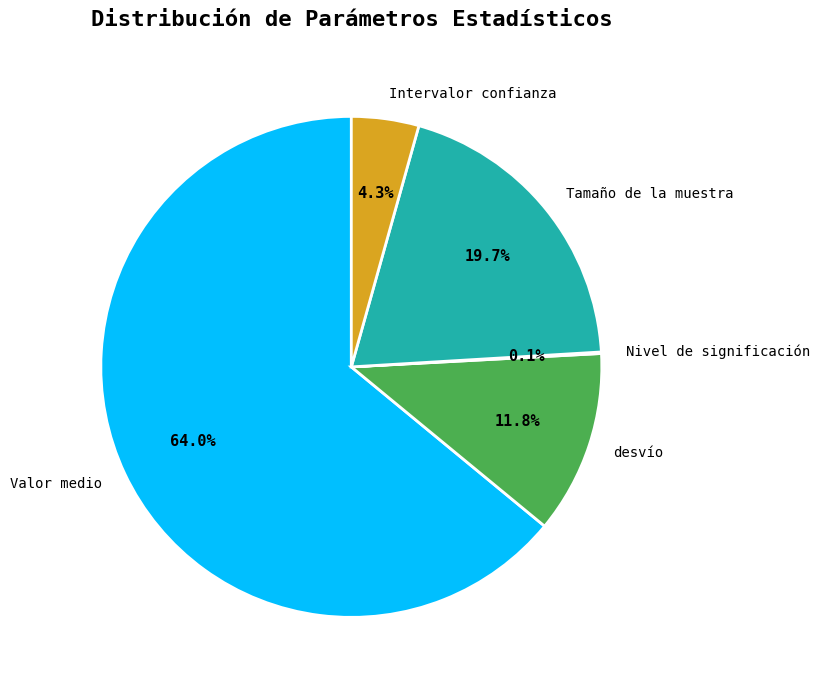

Between Valor medio and Intervalor confianza, which is larger?

Valor medio